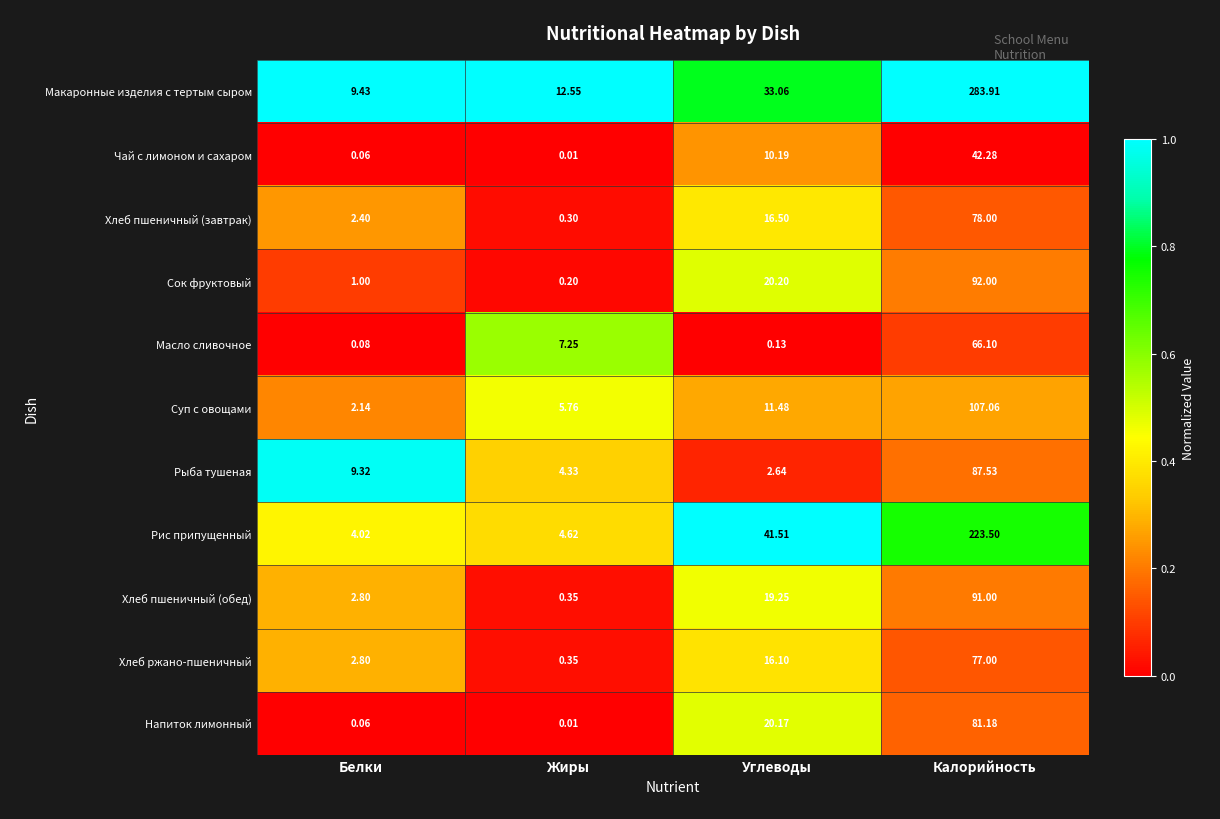

At which label does Макаронные изделия с тертым сыром reach its minimum?

Белки